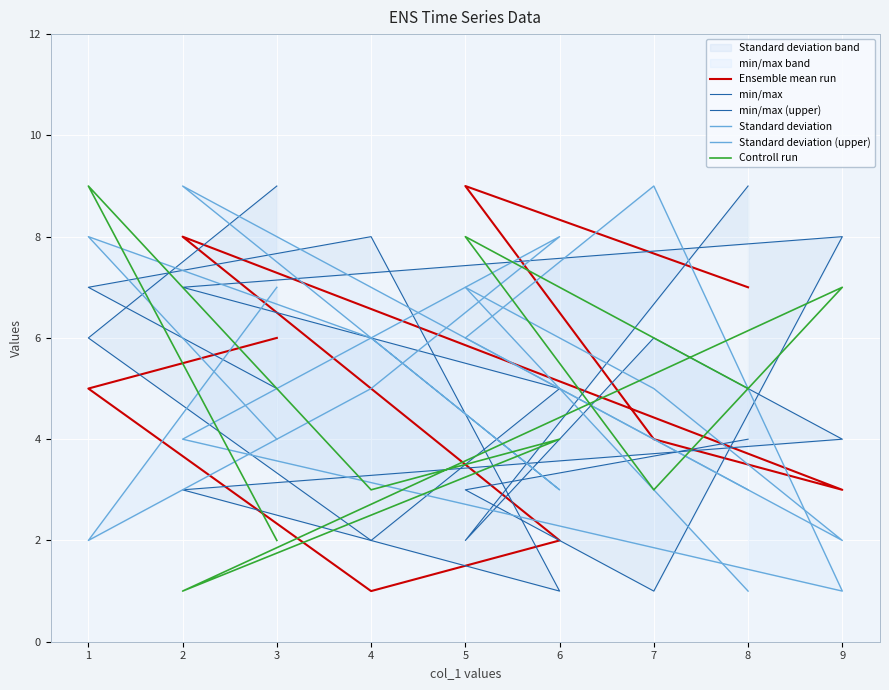

Where does the Standard deviation series first go above 5?

3